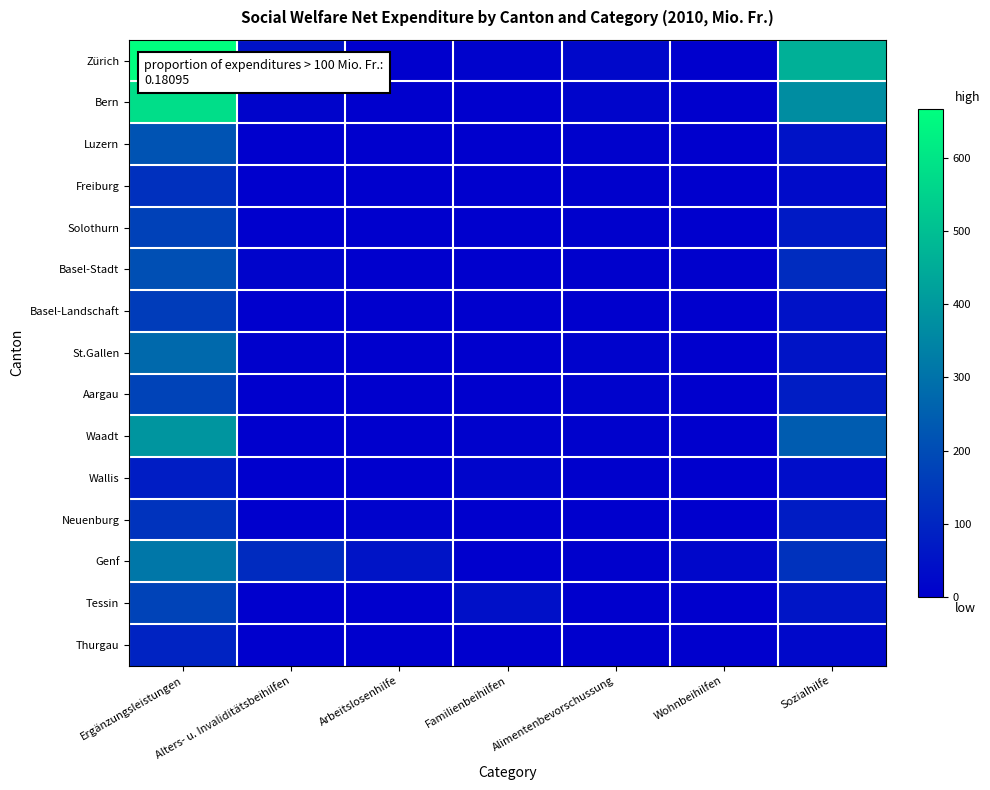

Which label corresponds to the smallest value in the chart?

Arbeitslosenhilfe